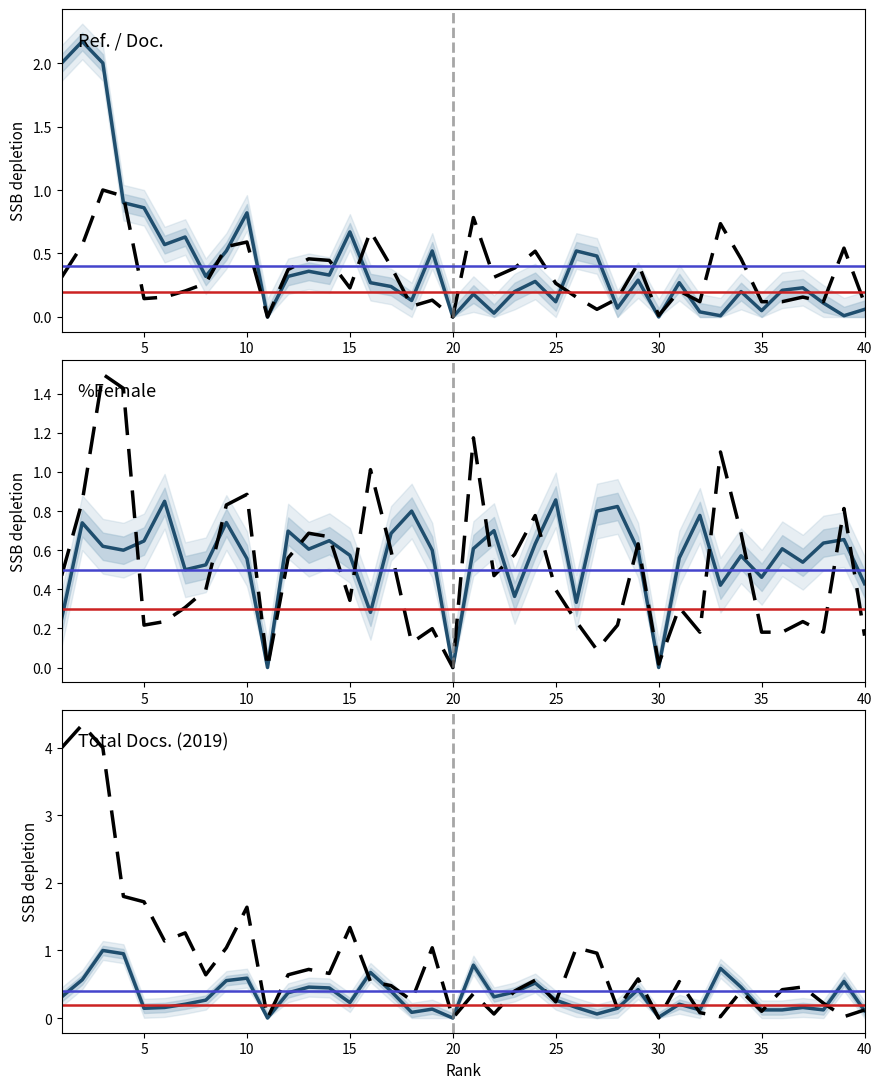

What is the difference between the highest and lowest values at 12?

0.4